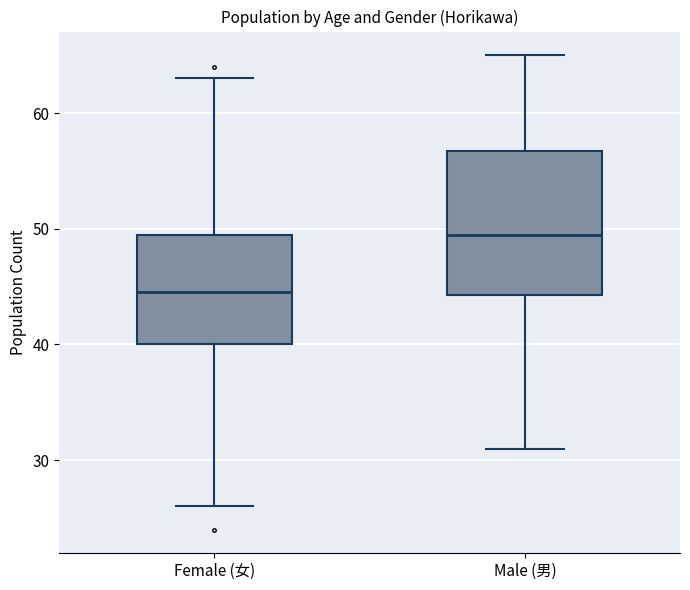

Reading left to right, transcribe this box plot: for each box, give where its median line is, the range the box spans, and where its two whiskers end, as read against the y-axis. The values are not printed on the chart, so give them approximately, as read against the axis.

Female (女): median 45, box 40 to 50, whiskers 26 to 63
Male (男): median 50, box 44 to 57, whiskers 31 to 65